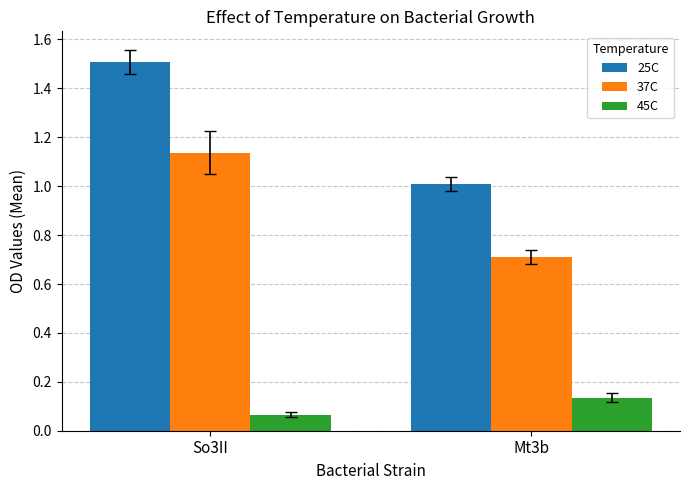

Which label corresponds to the smallest value in the chart?

So3II